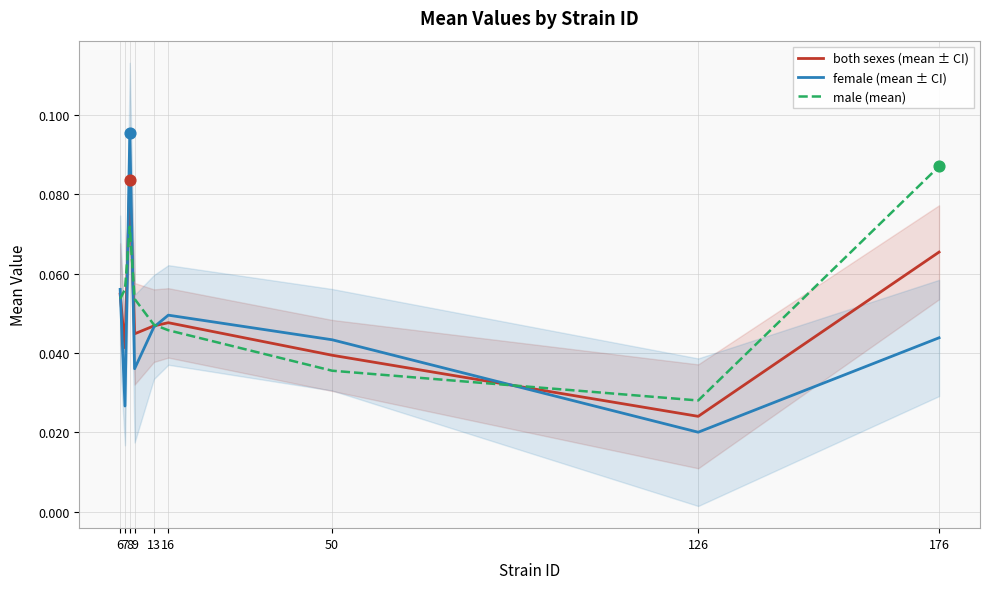

Which series has the largest Y range (max minus min)?

female (mean ± CI)